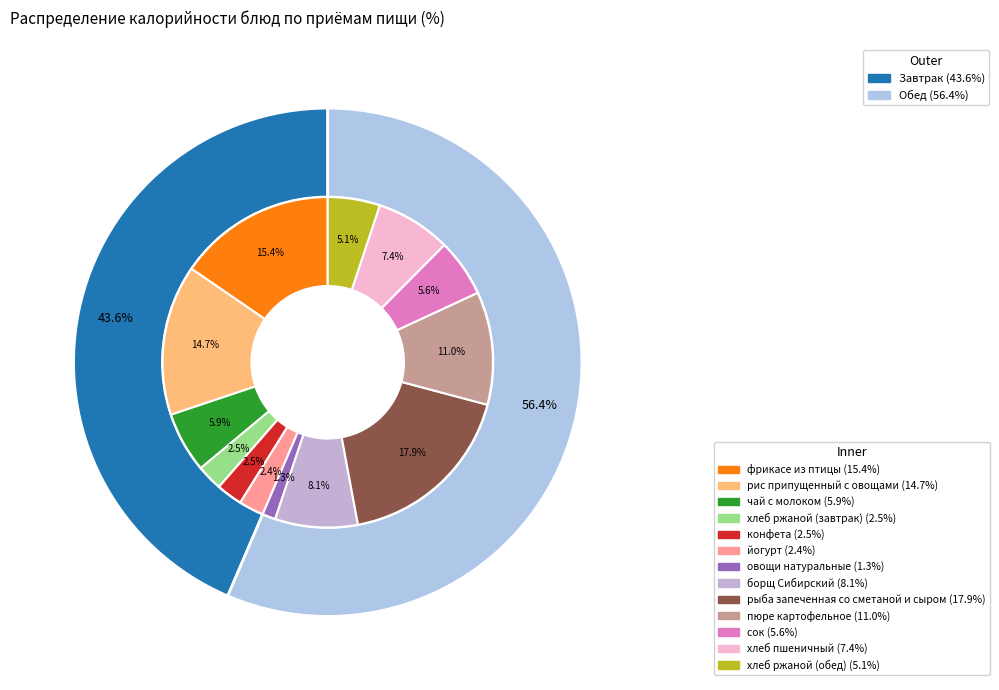

What is the smallest slice in the pie chart?

овощи натуральные